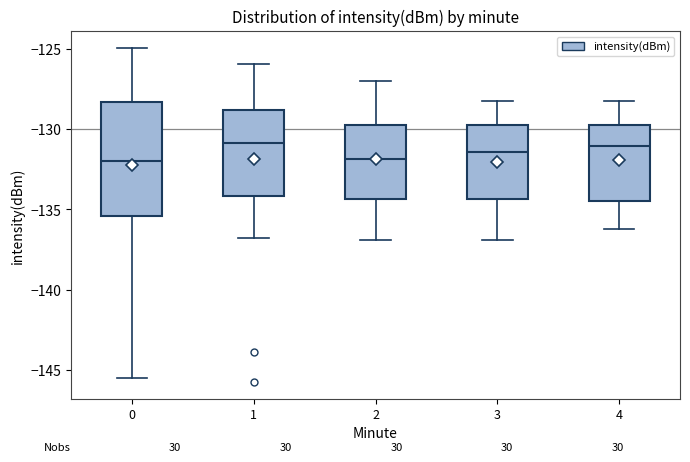

Comparing the boxes themselves (not the whiskers), which one is the tallest?

0